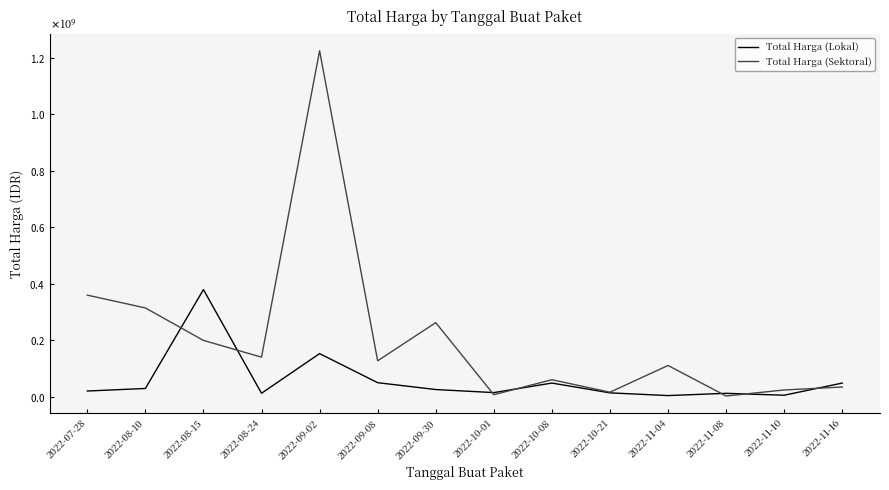

Which series has the largest range (max minus min)?

Total Harga (Sektoral)